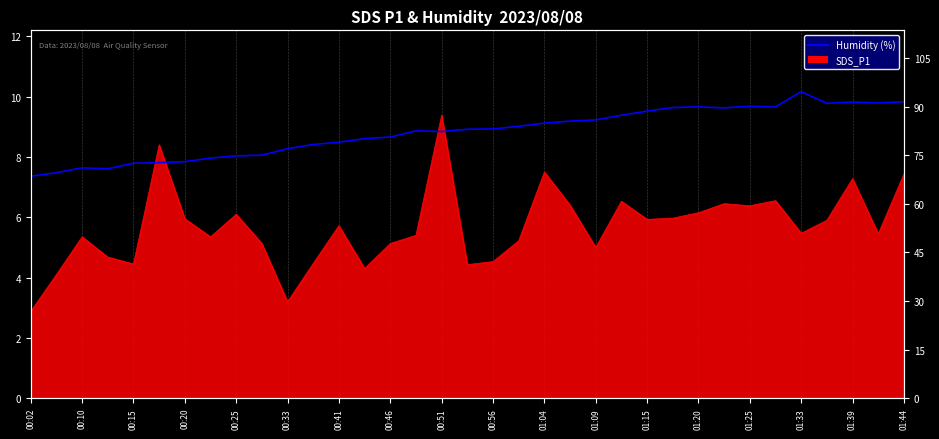

How many lines are shown in the chart?

1